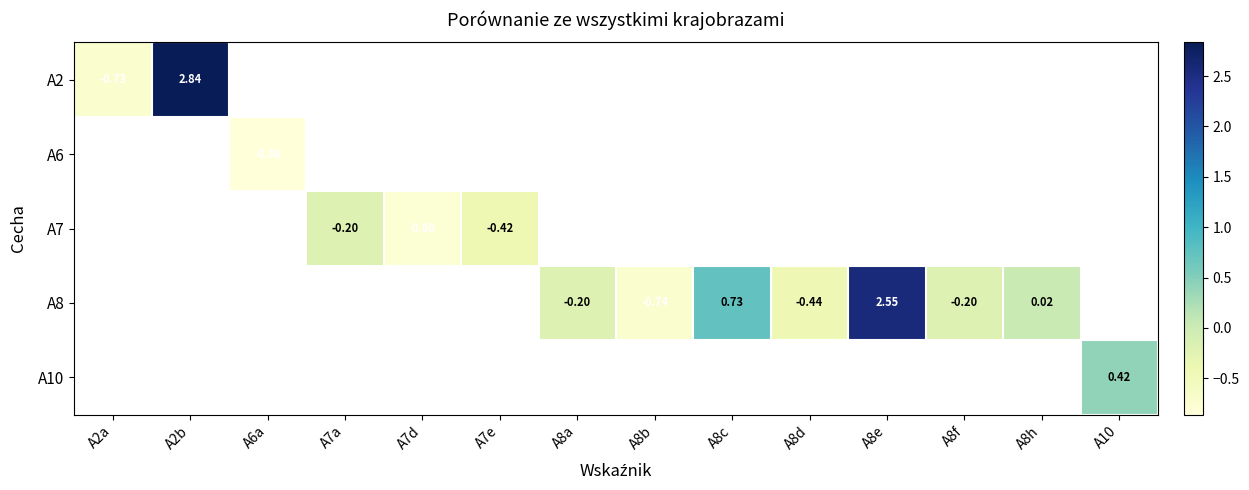

Read the A8 value at A8e.

2.6